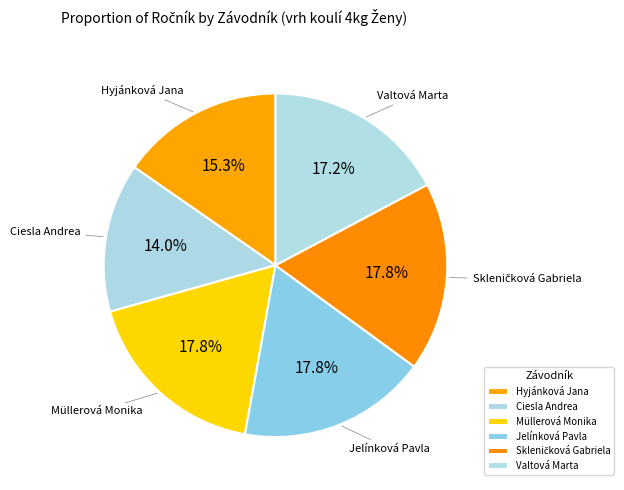

What is the ratio of the value at Ciesla Andrea to the value at Hyjánková Jana?

0.9